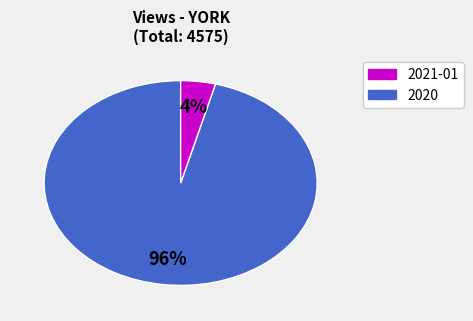

To the nearest percent, what is the difference between the largest and smallest slice percentages?

92%